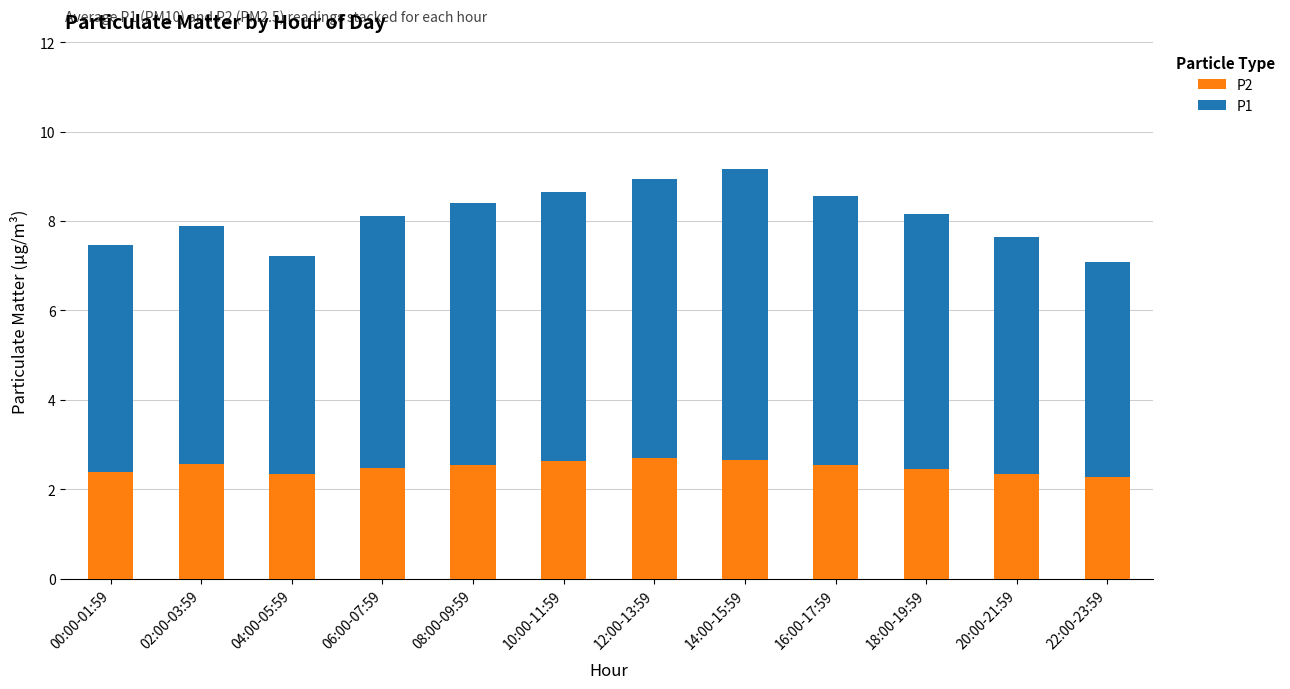

What is the lowest value of the P2 series?

2.3